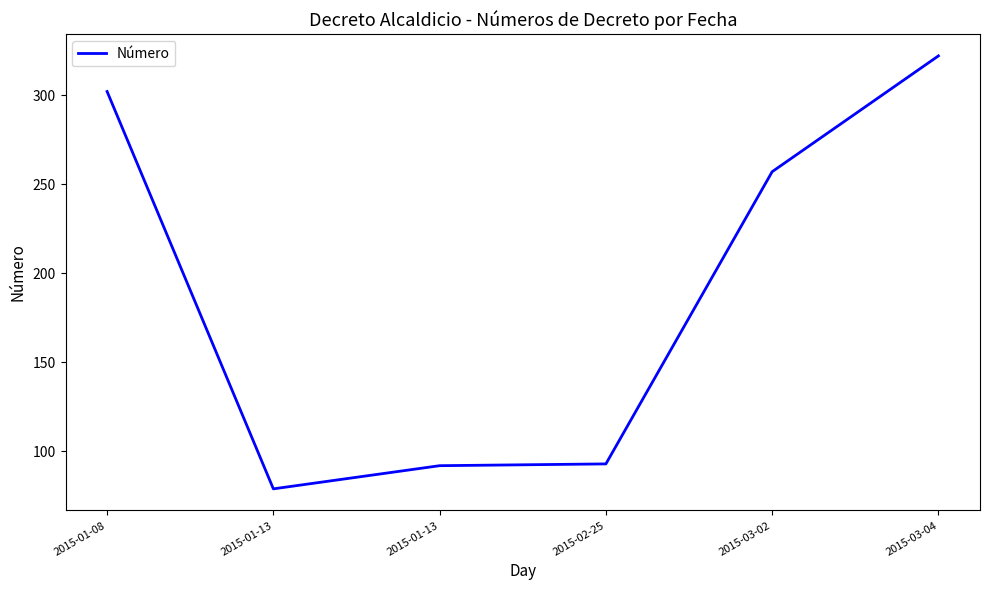

At which category does the chart reach its minimum across all series?

2015-01-13